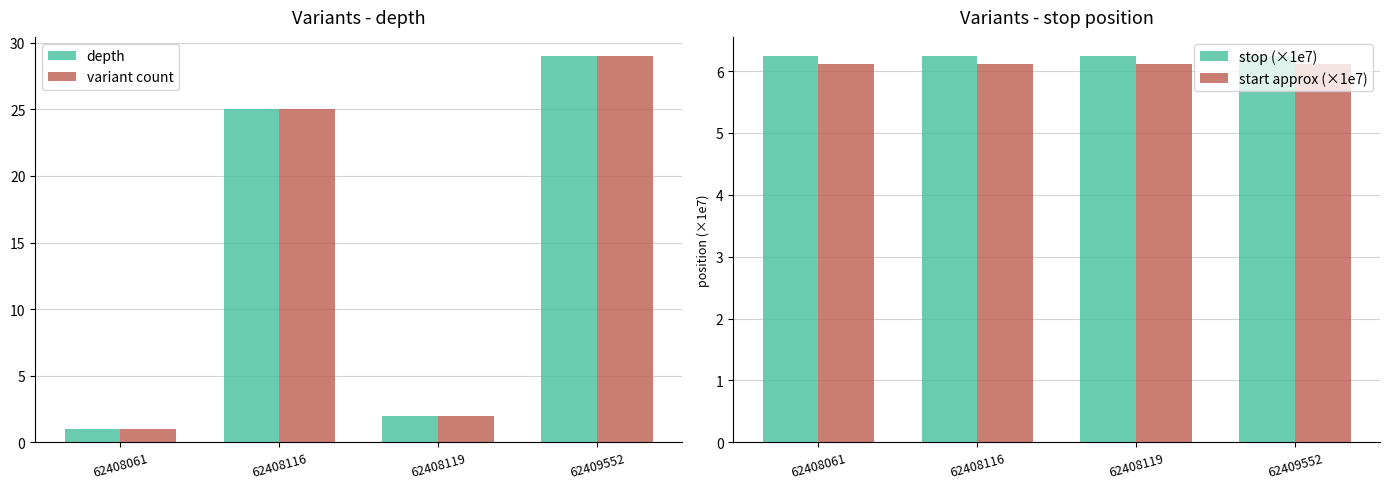

At which category does the chart reach its peak across all series?

62409552